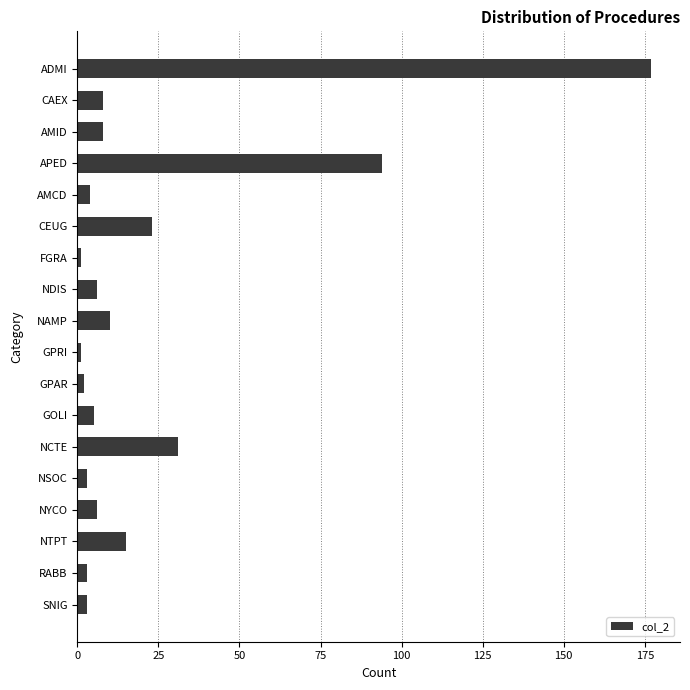

Reading top to bottom, list all the values displayed in this chart.

ADMI=177	CAEX=8	AMID=8	APED=94	AMCD=4	CEUG=23	FGRA=1	NDIS=6	NAMP=10	GPRI=1	GPAR=2	GOLI=5	NCTE=31	NSOC=3	NYCO=6	NTPT=15	RABB=3	SNIG=3